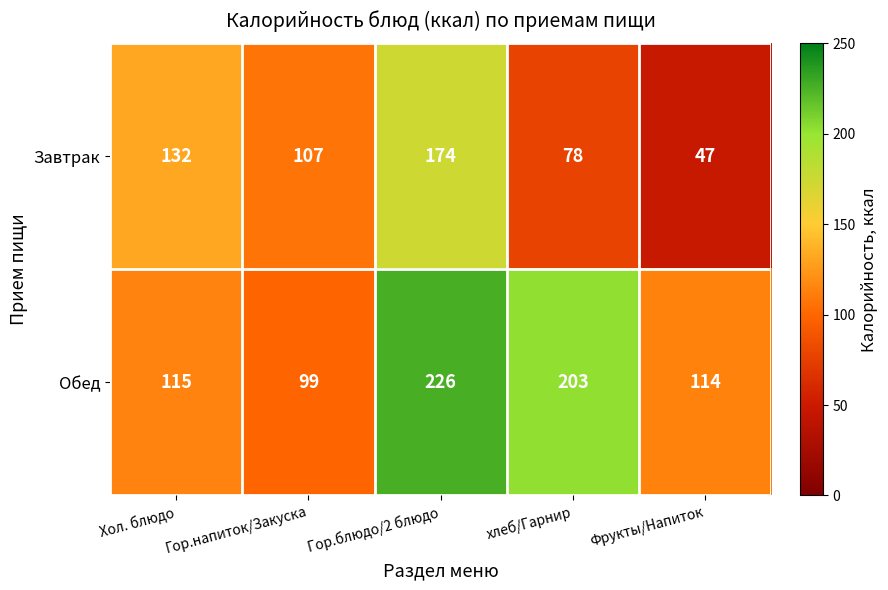

What is the maximum value for Обед?

226